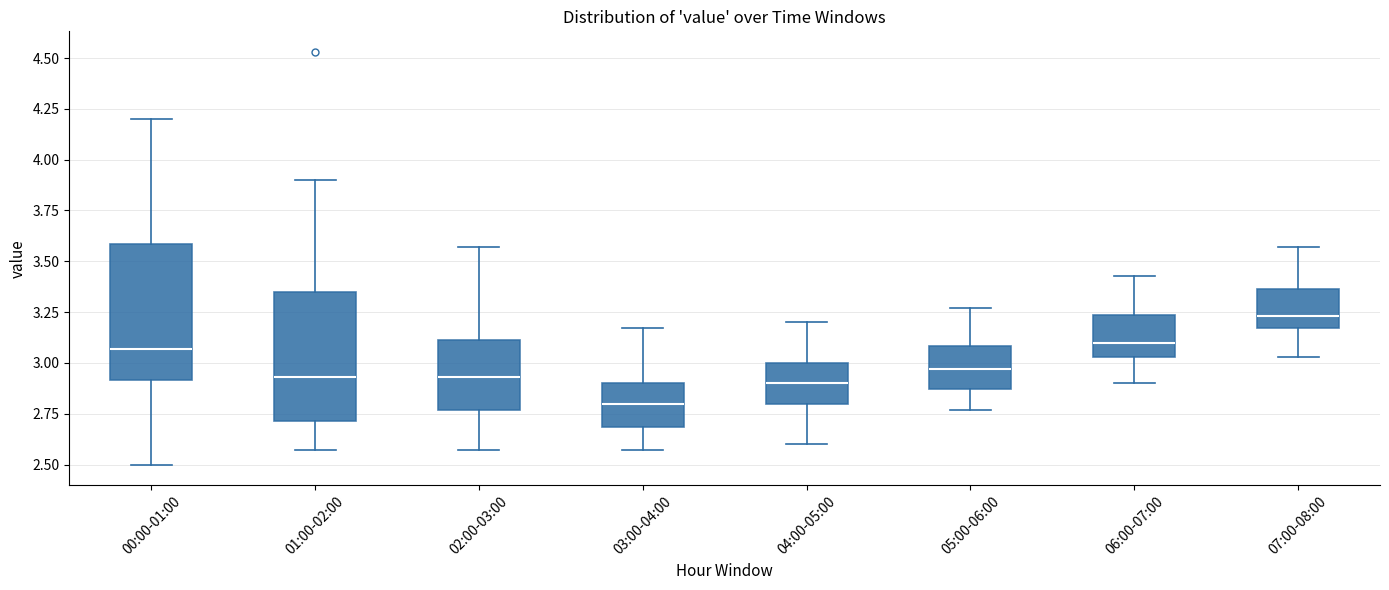

Where is the lower edge of the box for 00:00-01:00 on the y-axis? The values are not printed on the chart, so give them approximately, as read against the axis.

2.90